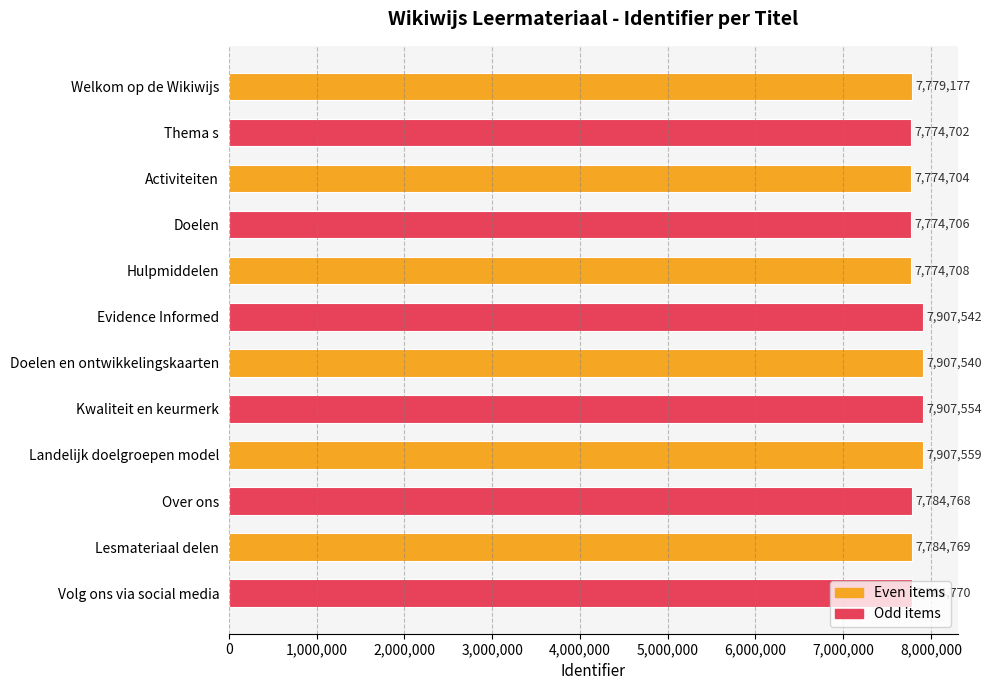

At which label is the value closest to 7841130?

Volg ons via social media